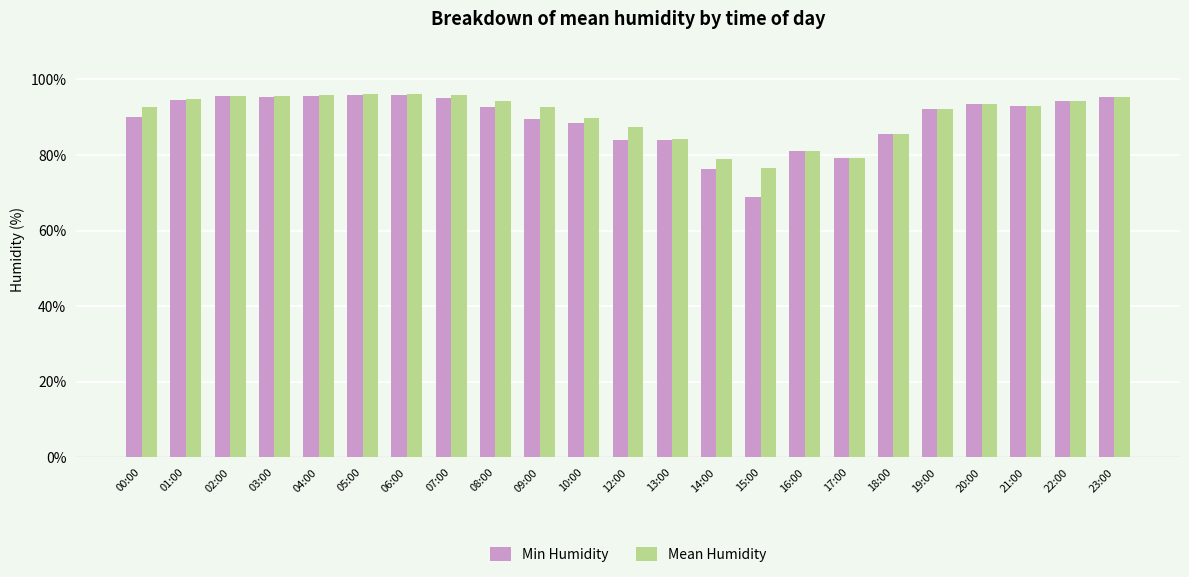

What is the difference between the second highest and second lowest values in the Mean Humidity series?

17.2